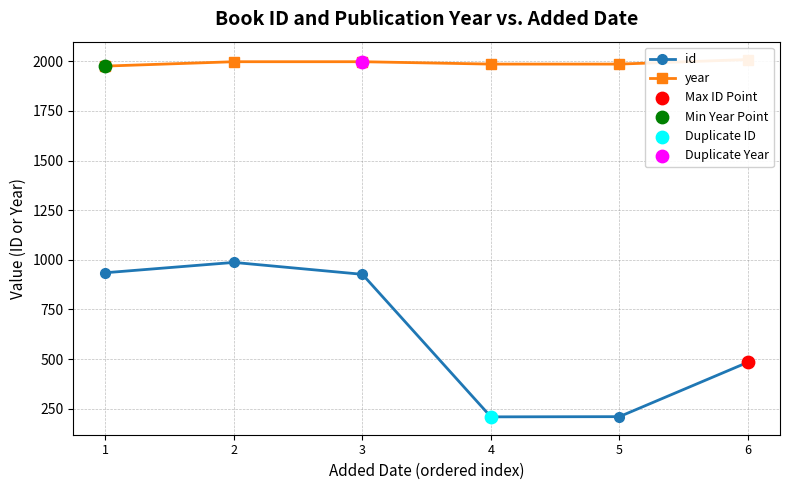

Is the value of id at 1 greater than the value of year at 1?

No